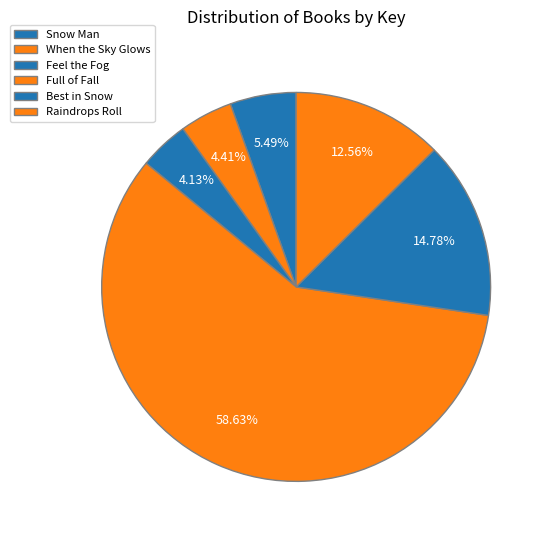

The When the Sky Glows slice represents 1% of the pie. True or false?

False